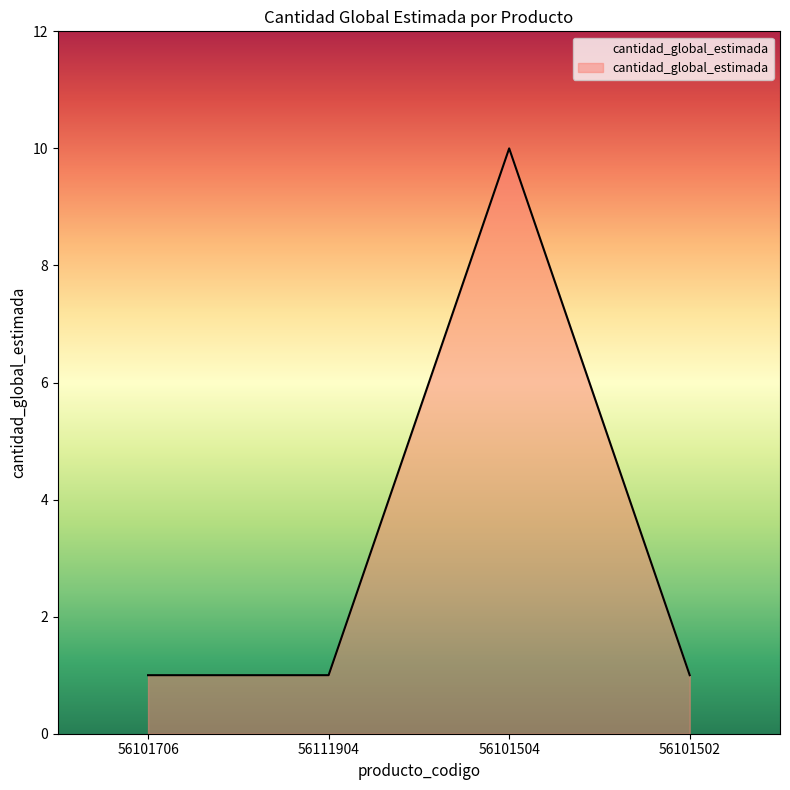

Which category has the highest value across all series?

56101504